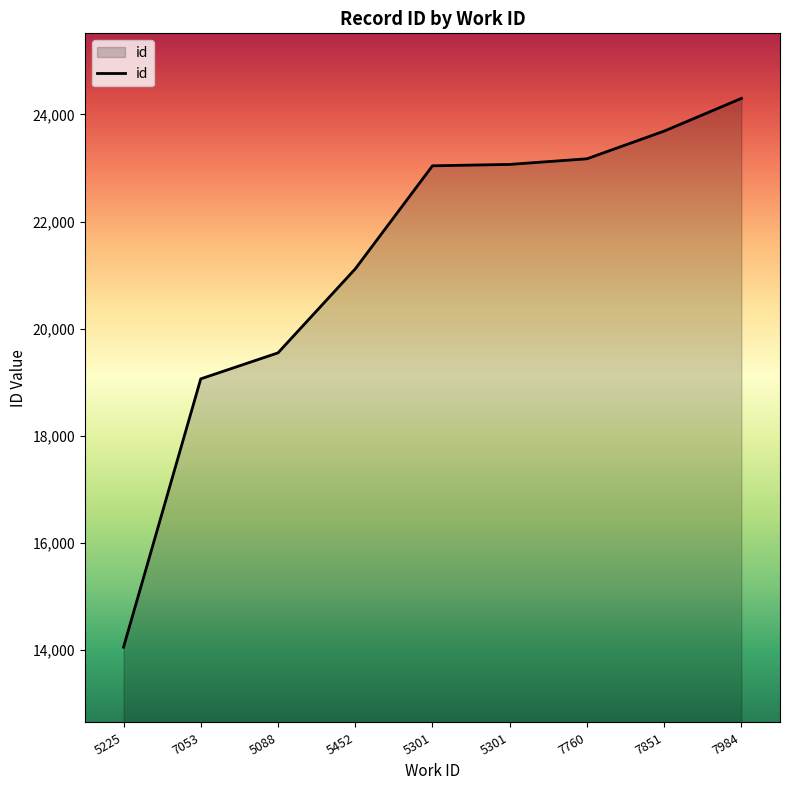

Does the chart have visible grid lines?

No